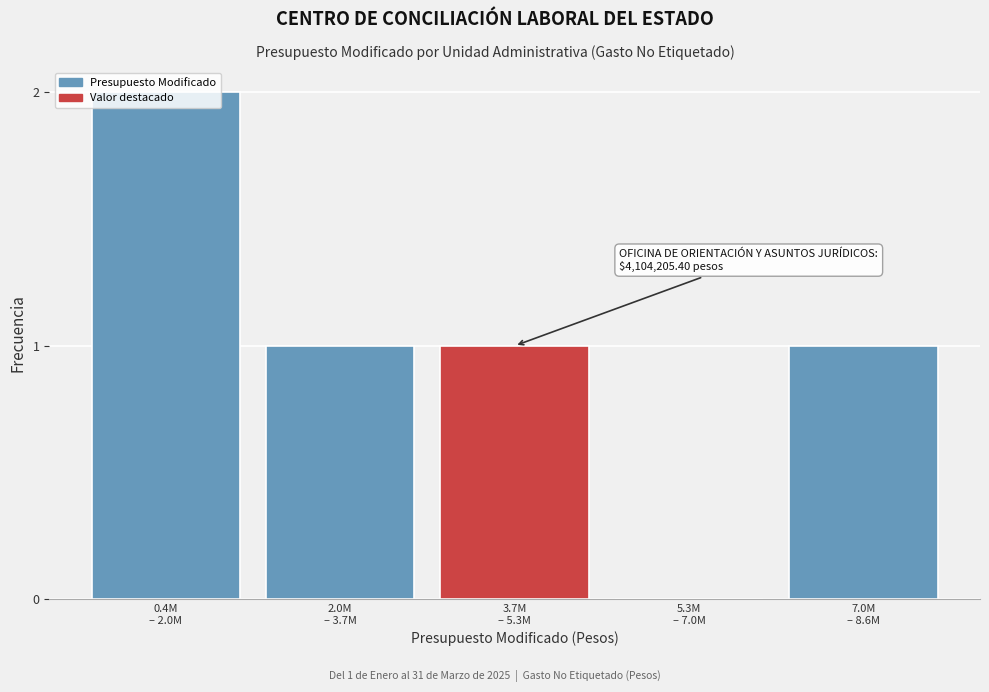

What is the sum of all values?

5